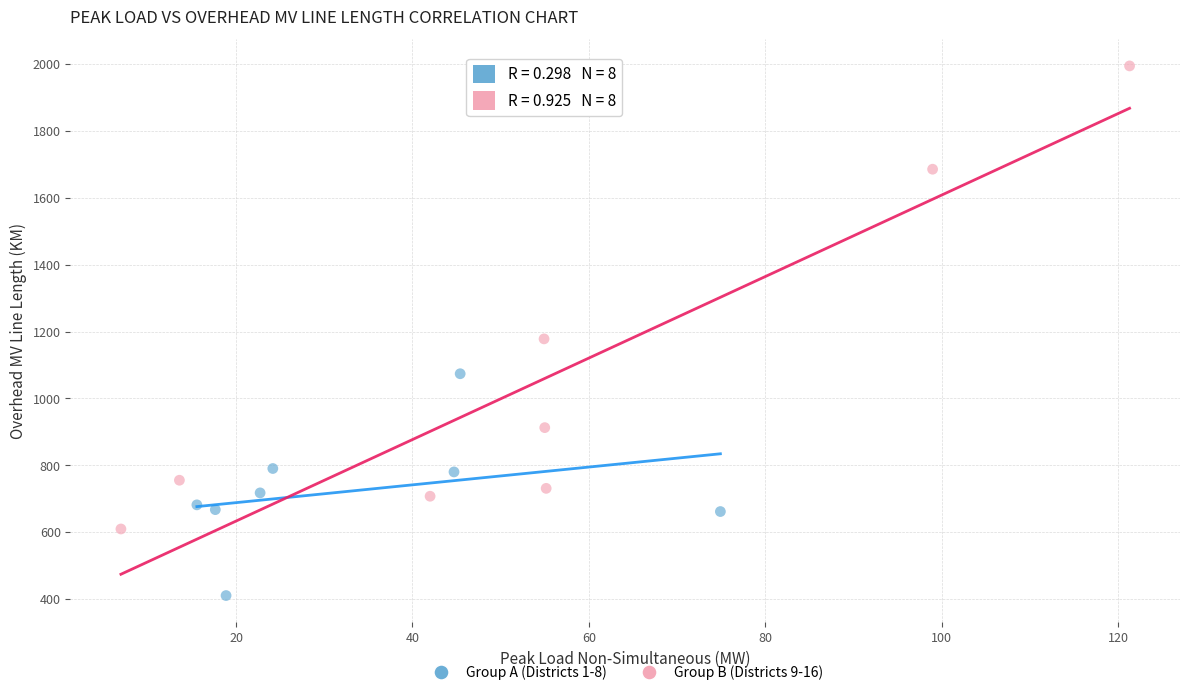

Which series reaches the maximum Y coordinate?

Group B (Districts 9-16)